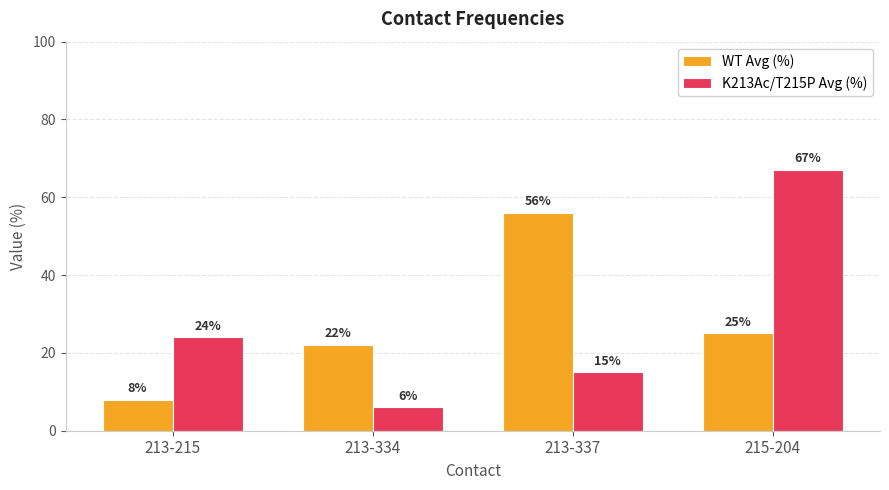

What is the difference between the maximum and minimum values in the WT Avg (%) series?

48